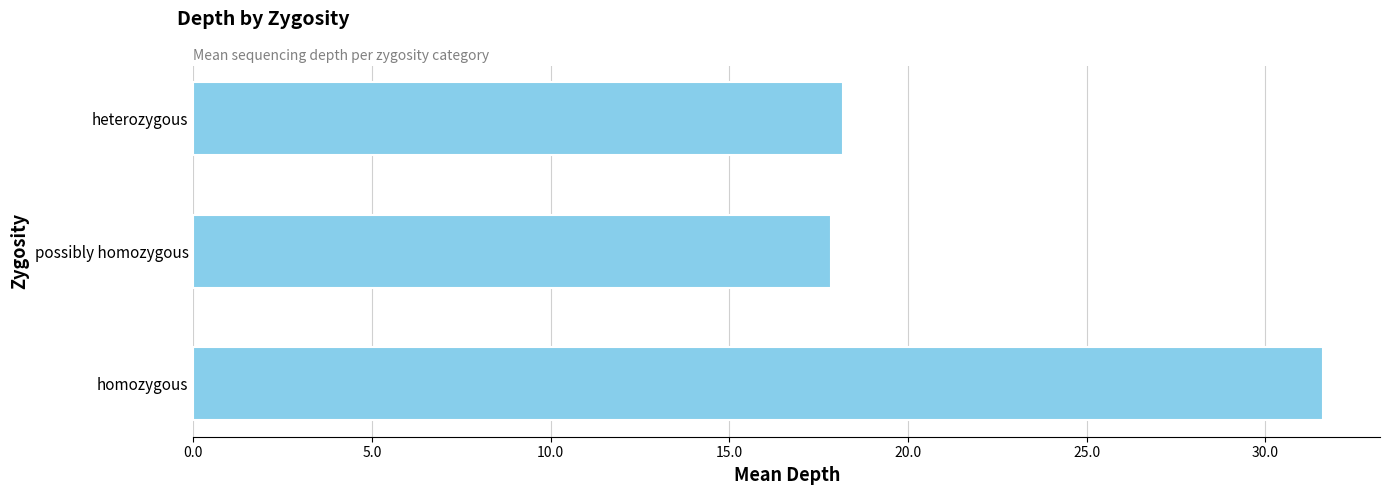

Is it true that the value at possibly homozygous is 17.8?

True